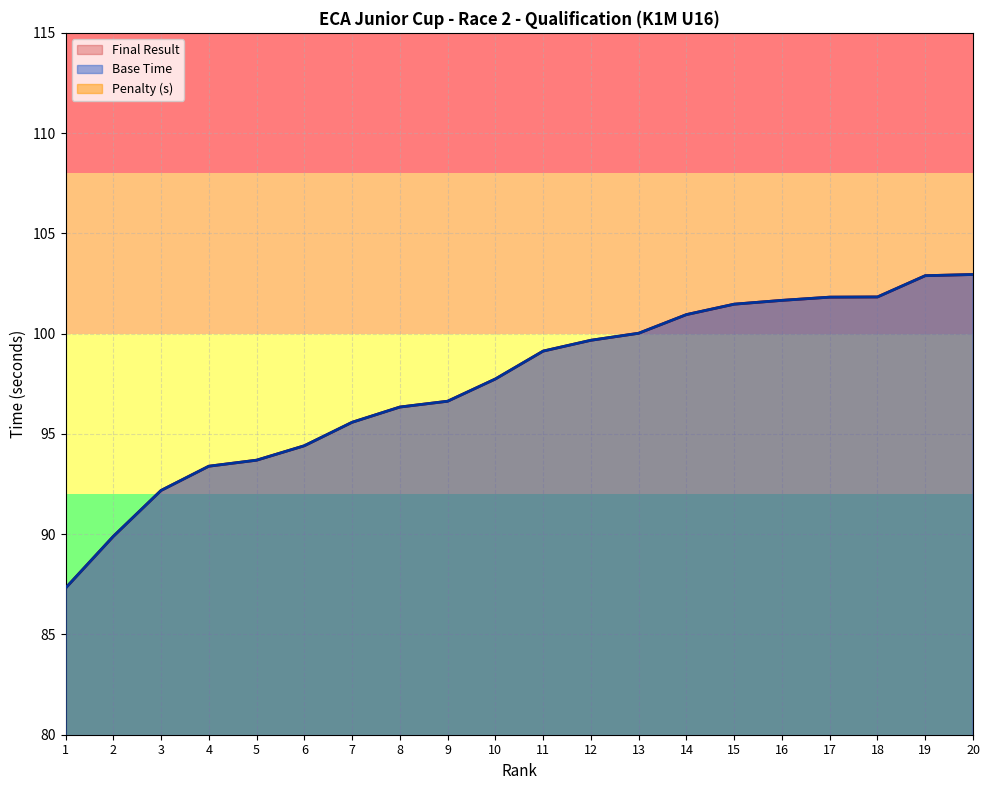

What is the value of the Penalty point at the 5th from the left?

2.0